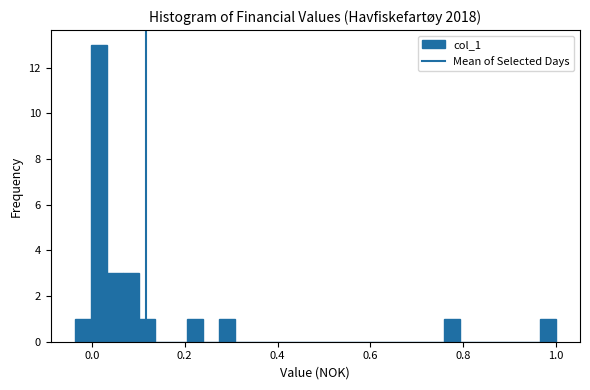

Around what value on the x-axis is the tallest bar? Give the approximate position of its centre, as read against the axis.

0.02